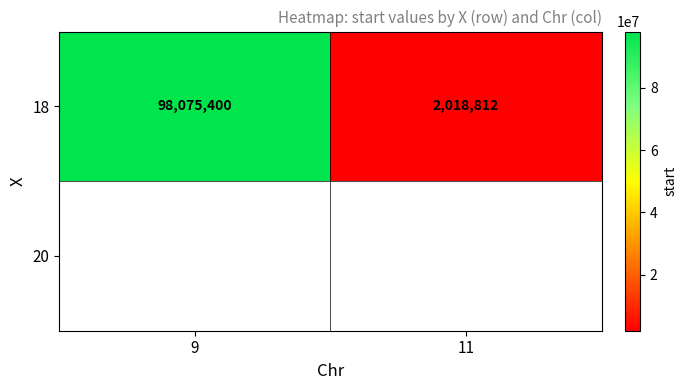

How many data points are less than 98075400?

1